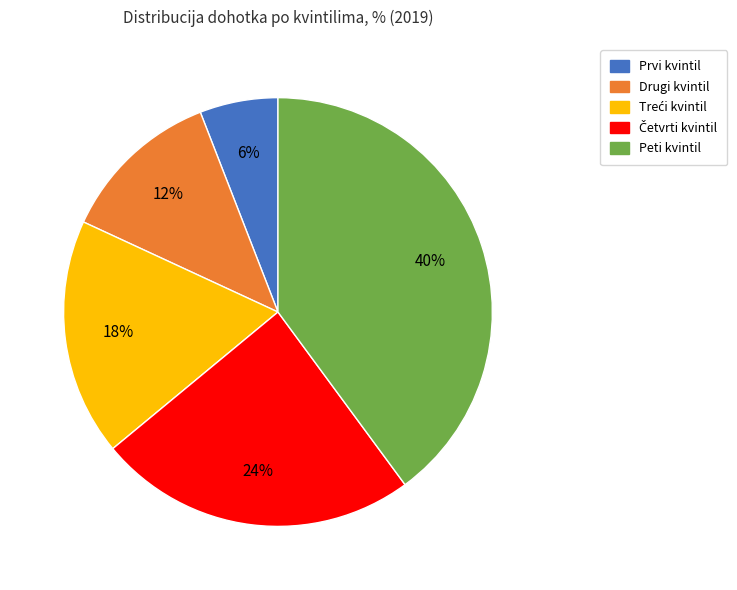

To the nearest percent, what percentage of the pie is Peti kvintil?

40%